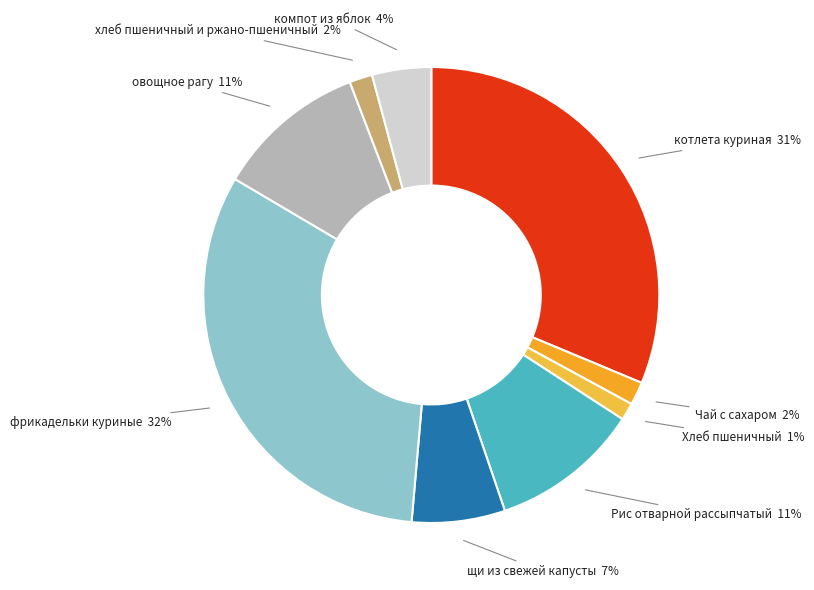

What percentage is the фрикадельки куриные slice, to the nearest percent?

32%